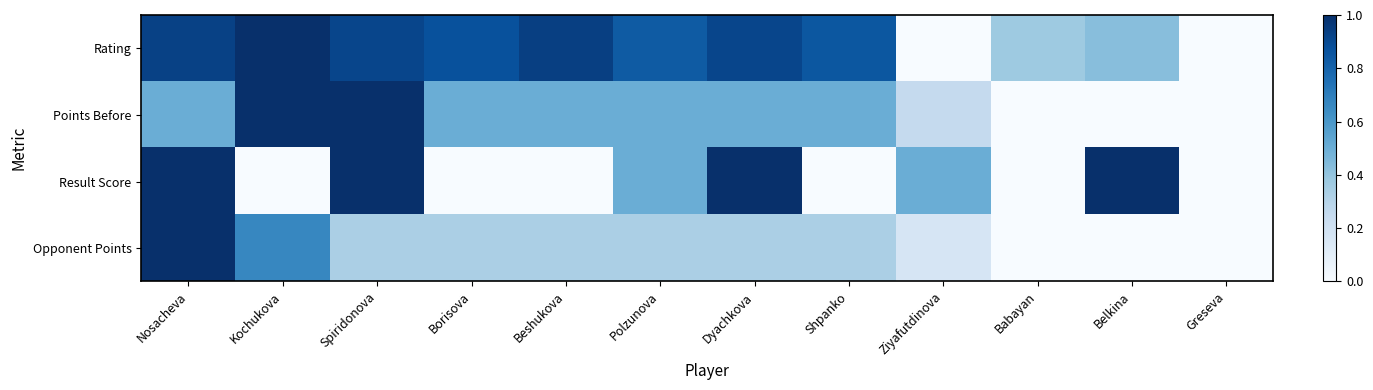

Which series has the largest range (max minus min)?

Rating